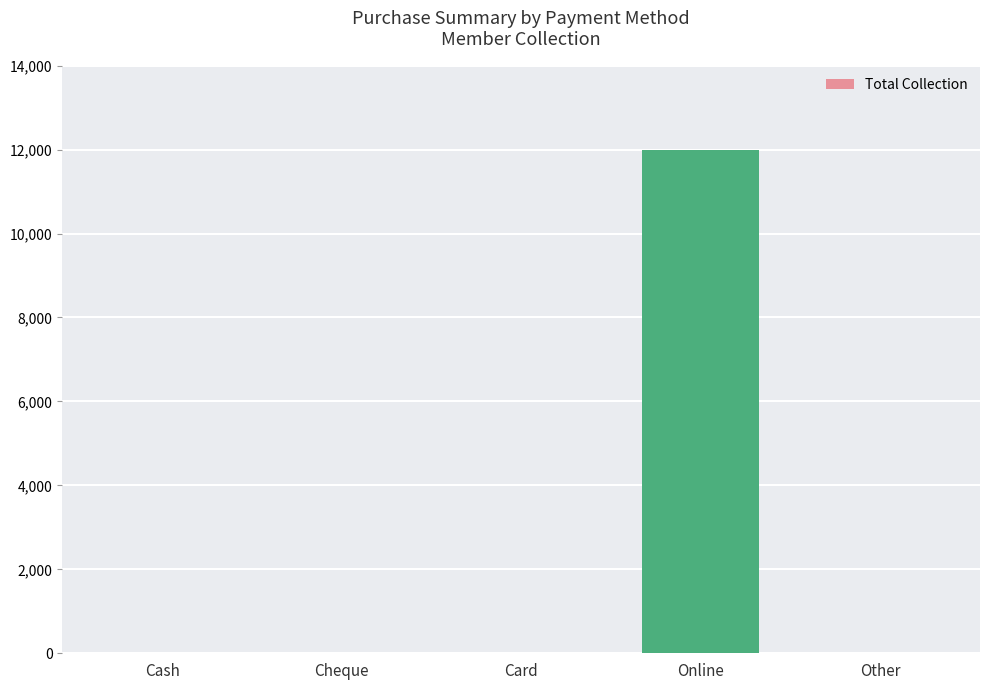

Reading left to right, extract all data points from this chart.

0	0	0	12000	0